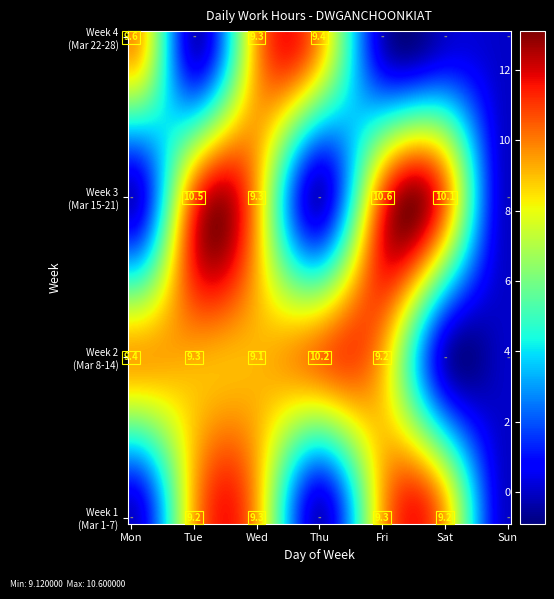

At which label is the value closest to 5?

10